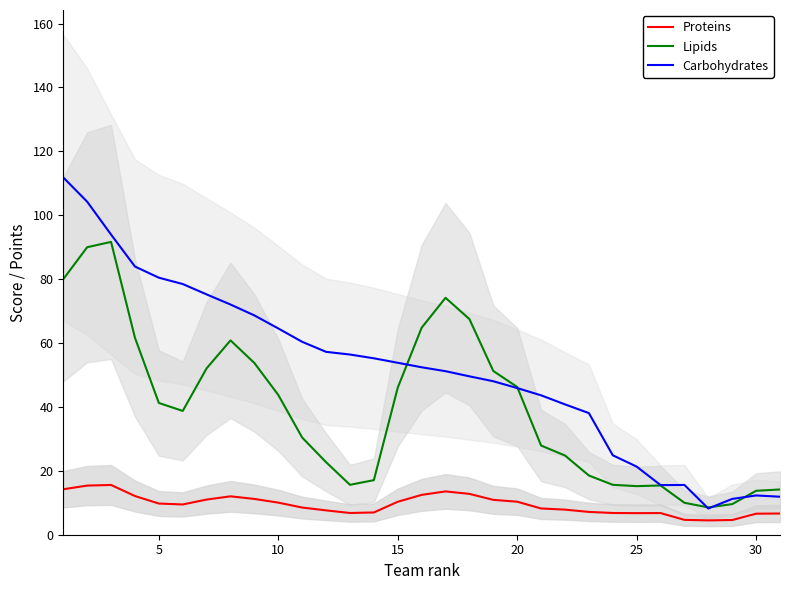

What is the lowest value of the Proteins series?

4.5